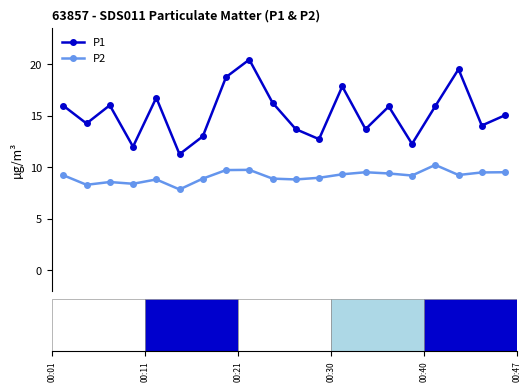

What is the value of the P2 point at the 8th from the left?

9.7